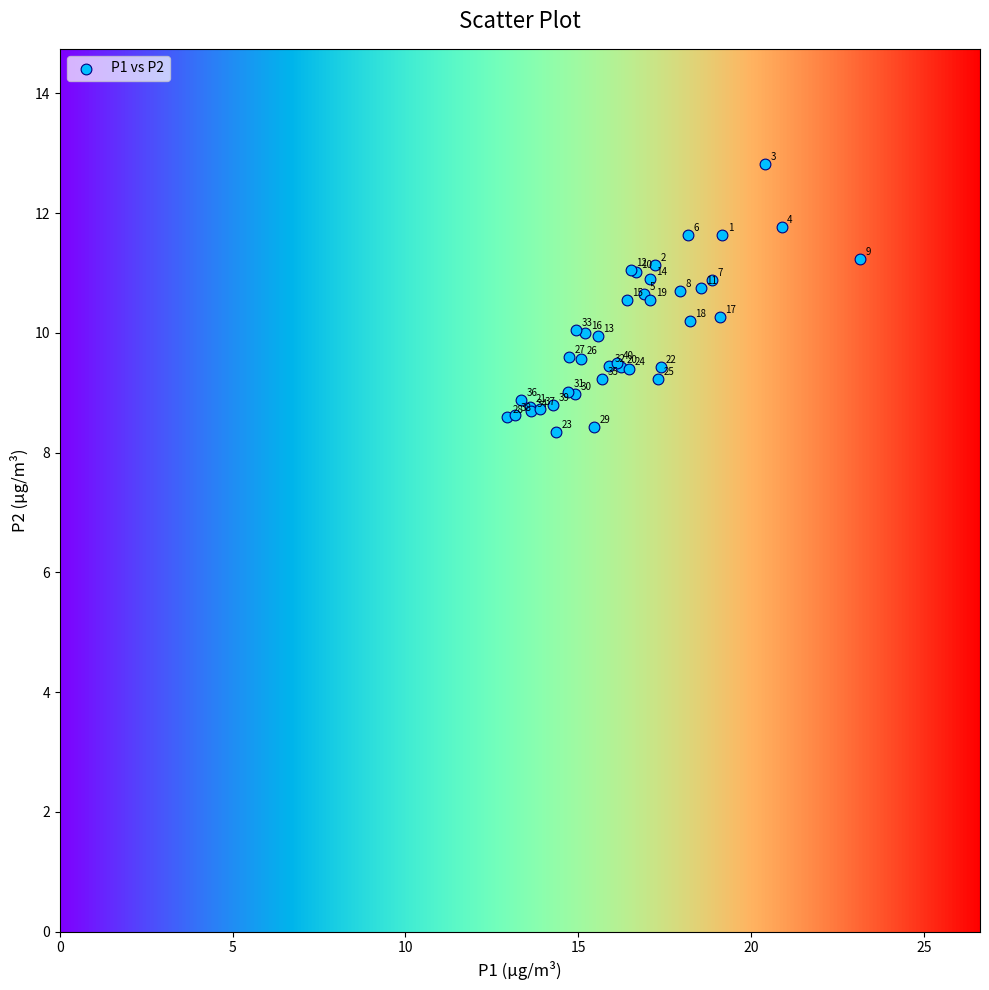

What Y value in the scatter plot is closest to 10?

10.0